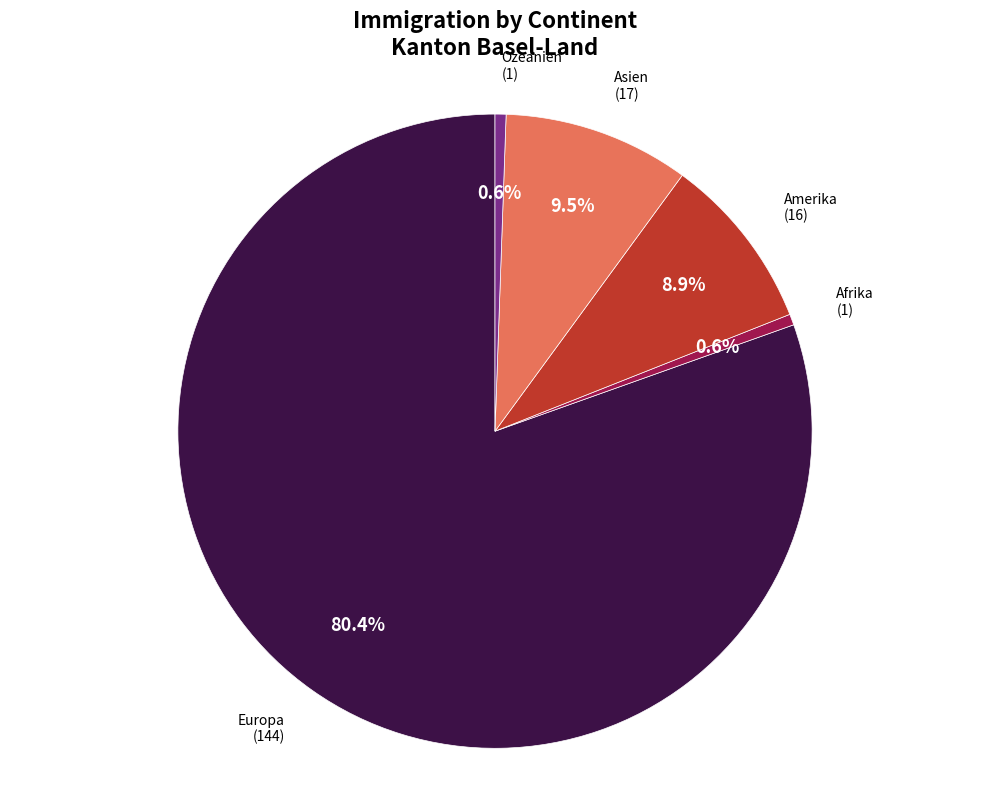

Is there a majority slice in this chart?

Yes